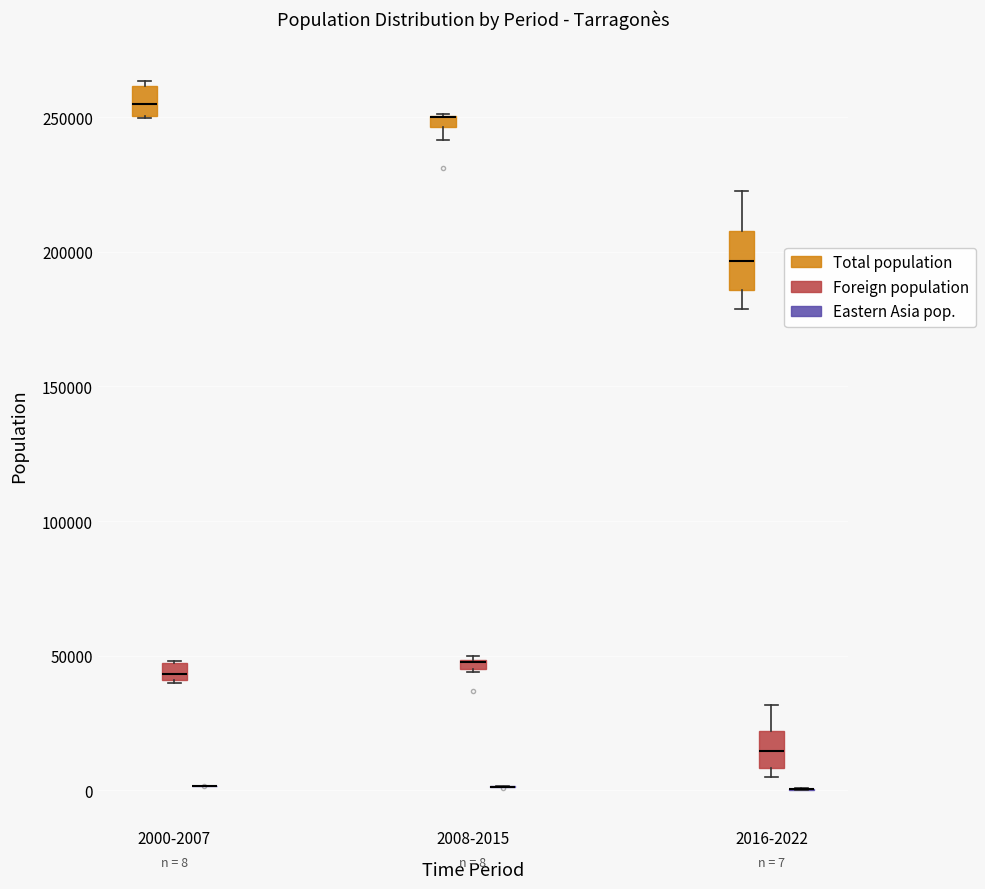

Comparing the boxes themselves (not the whiskers), which one is the tallest?

2016-2022 (Total population)